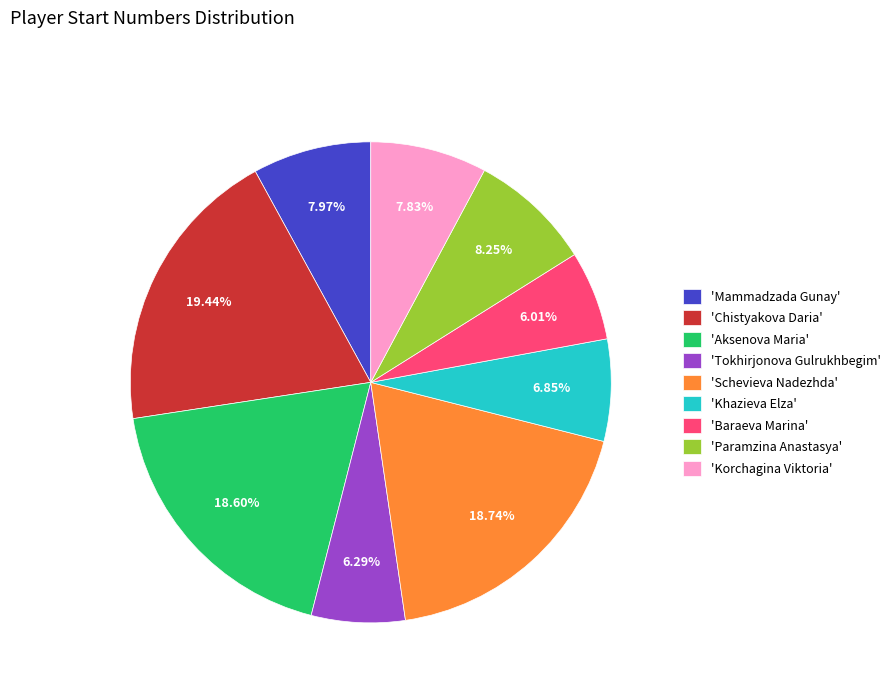

Does any single category account for the majority?

No